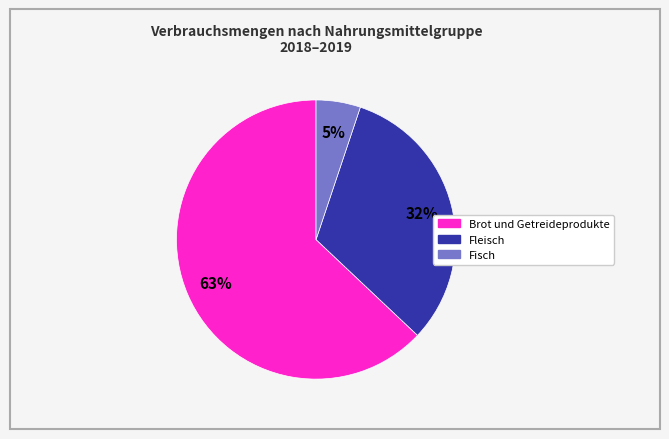

How many slices are in this pie chart?

3